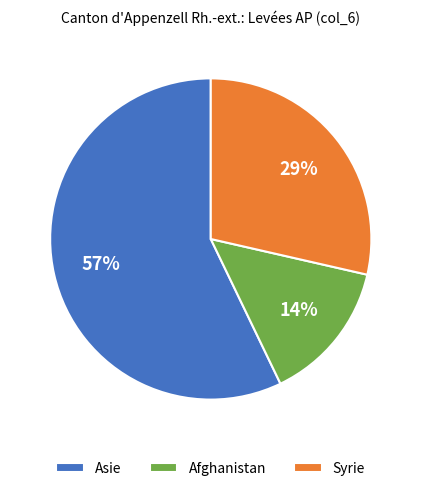

Is it true that Asie is 66% of the pie?

False